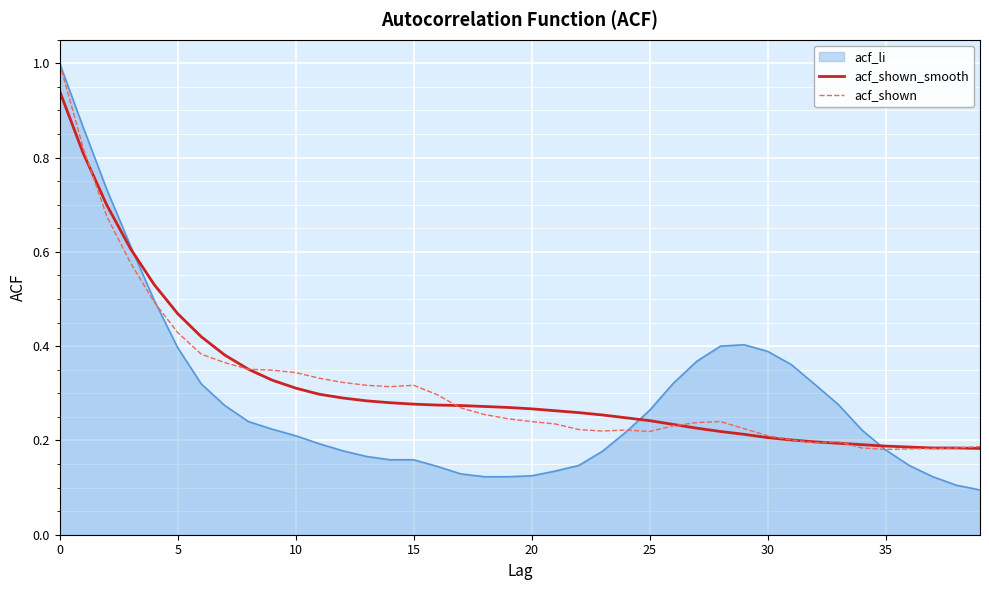

What is the greatest value displayed?

1.0